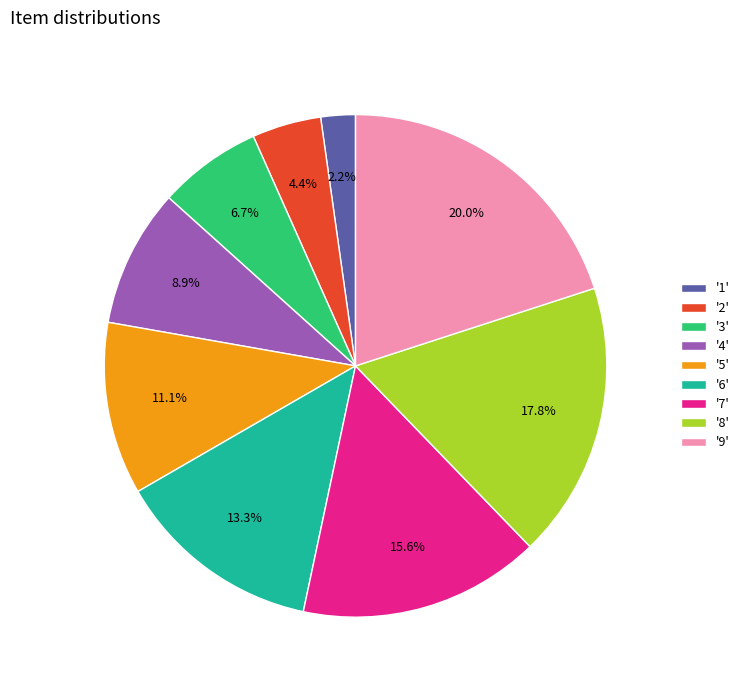

Count the number of slices in the pie.

9